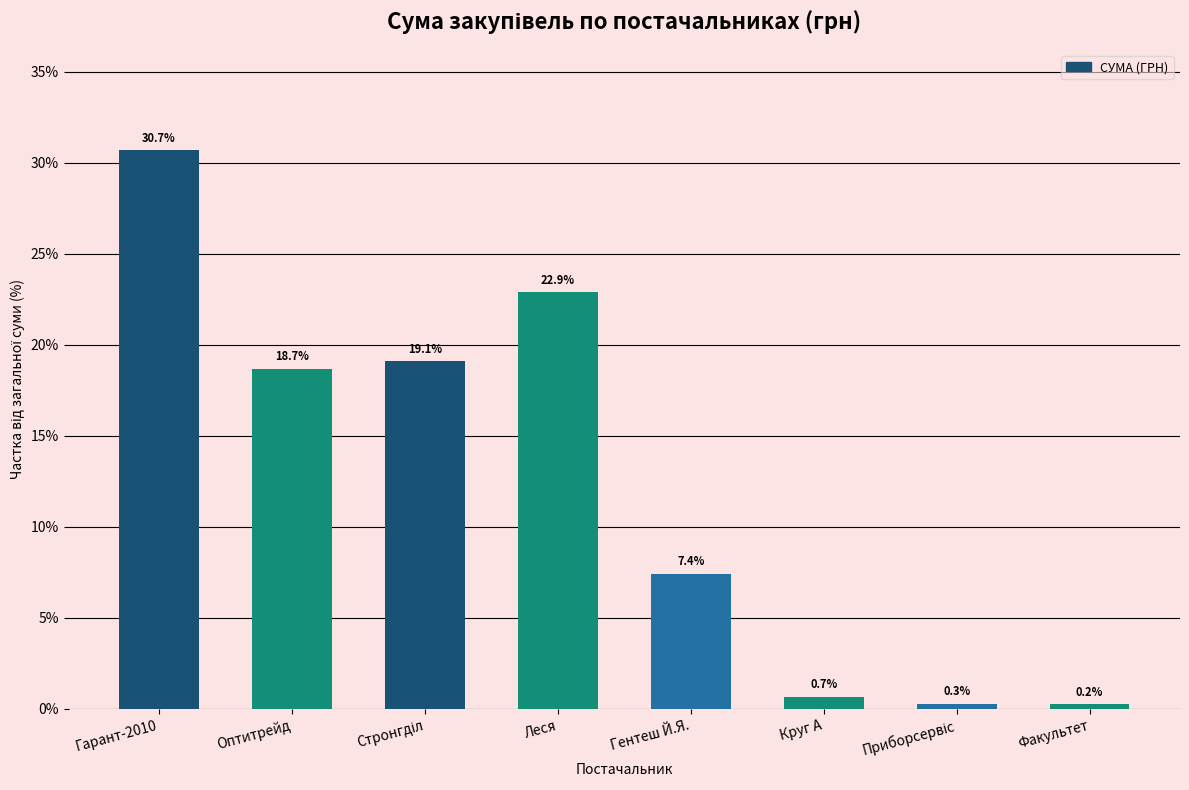

What is the minimum value shown in the chart?

0.2